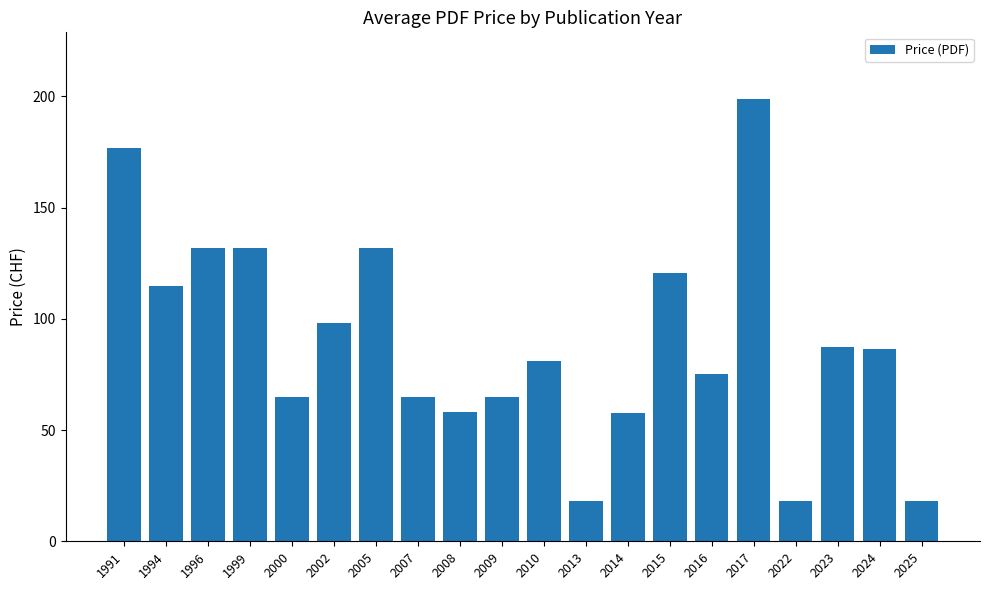

Which label corresponds to the largest value in the chart?

2017